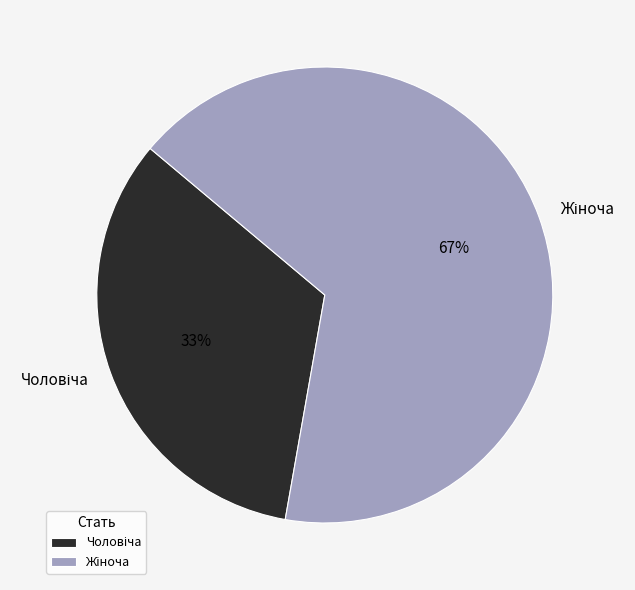

To the nearest percent, what is the average slice percentage?

50%